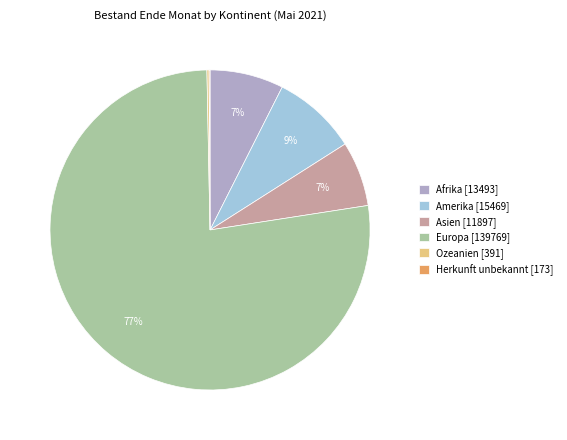

To the nearest percent, what portion does Amerika [15469] represent?

9%